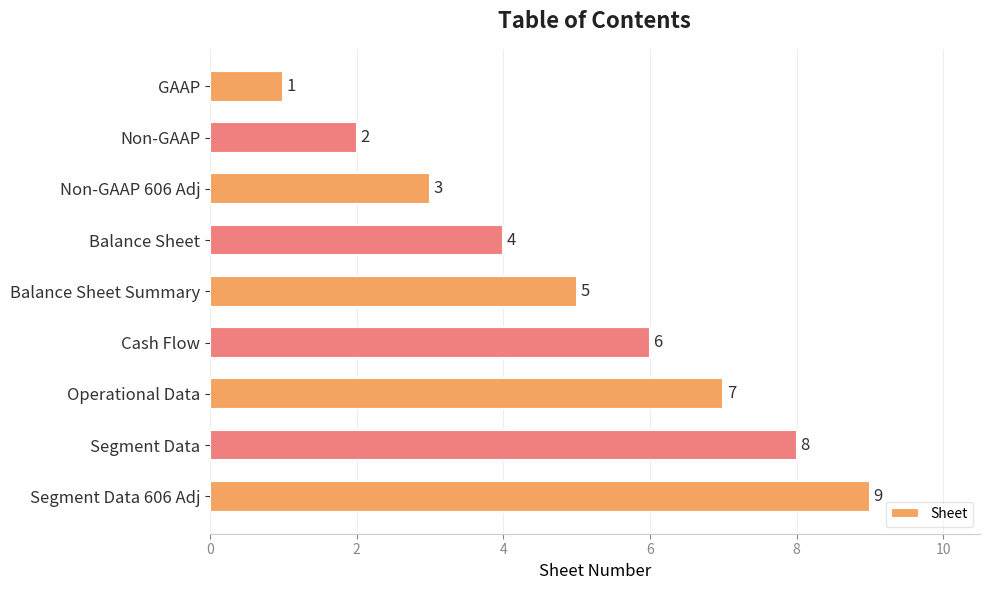

Which has a higher value, Non-GAAP or Non-GAAP 606 Adj?

Non-GAAP 606 Adj